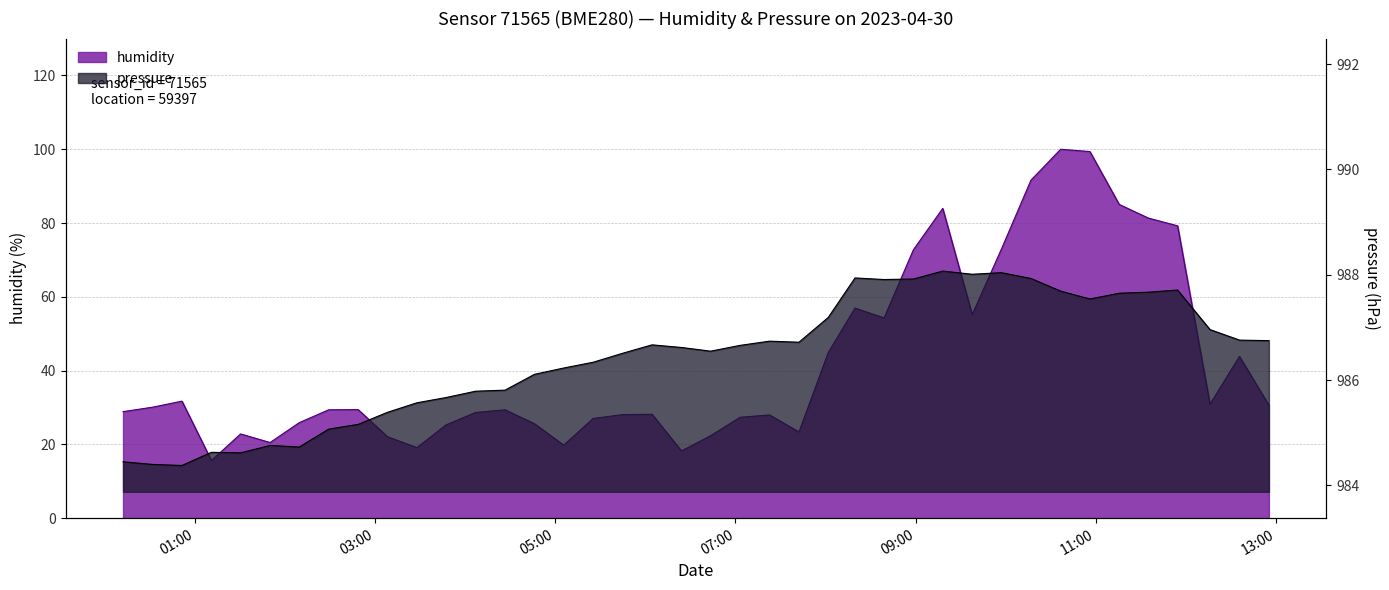

At which category does pressure reach its first local peak?

2023-04-30T01:11:00